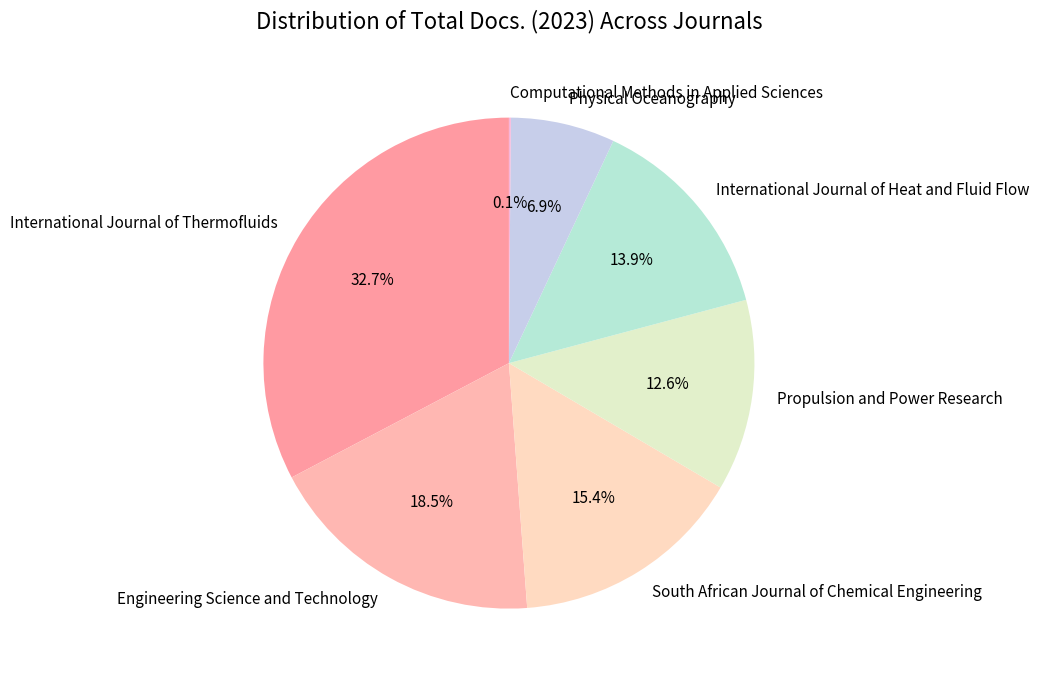

Between International Journal of Thermofluids and South African Journal of Chemical Engineering, which is larger?

International Journal of Thermofluids